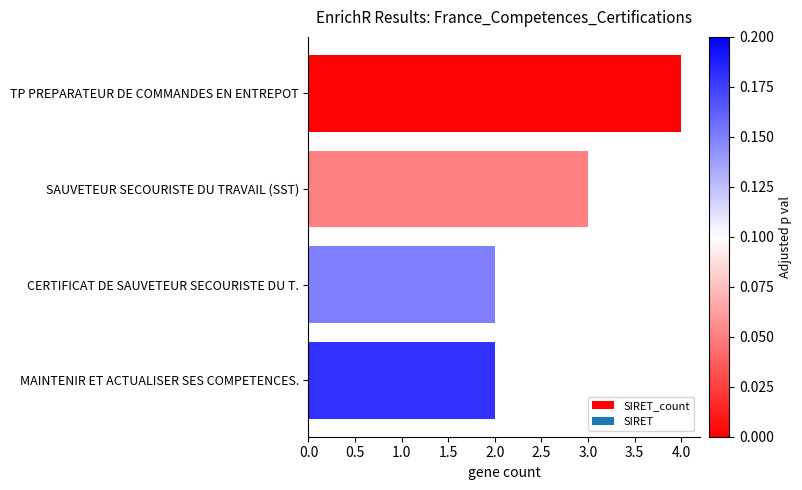

Count the values in the range 2 to 4.

4